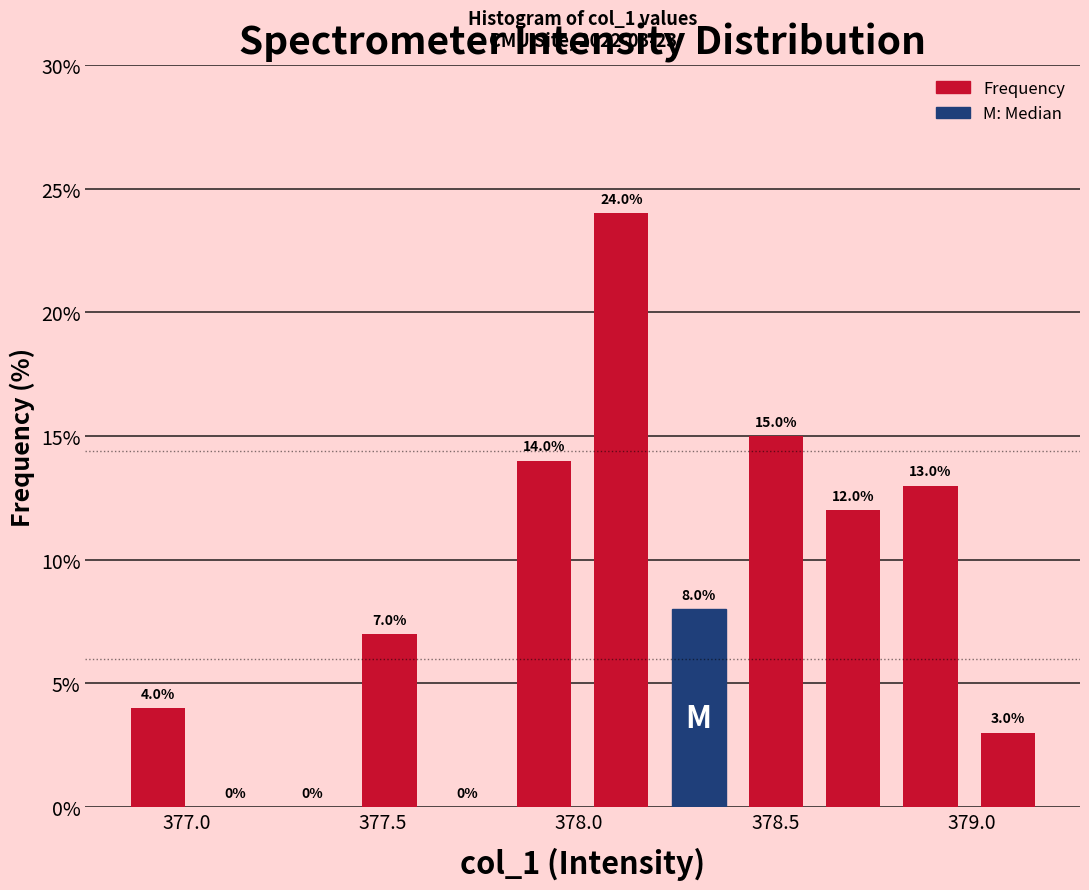

Around what value on the x-axis is the tallest bar? Give the approximate position of its centre, as read against the axis.

378.10